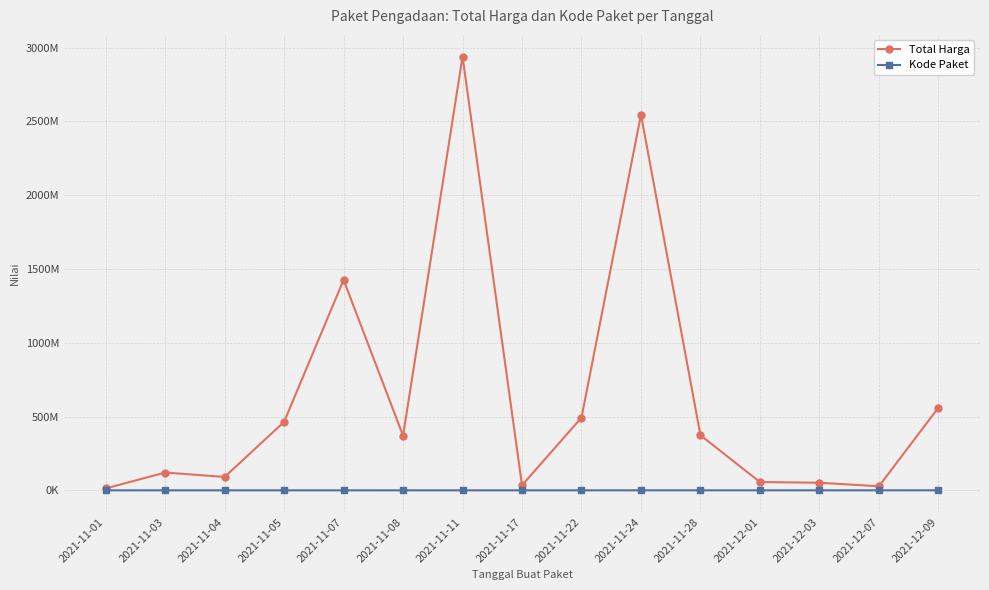

What is the difference between the maximum and minimum values in the Total Harga series?

2926175740